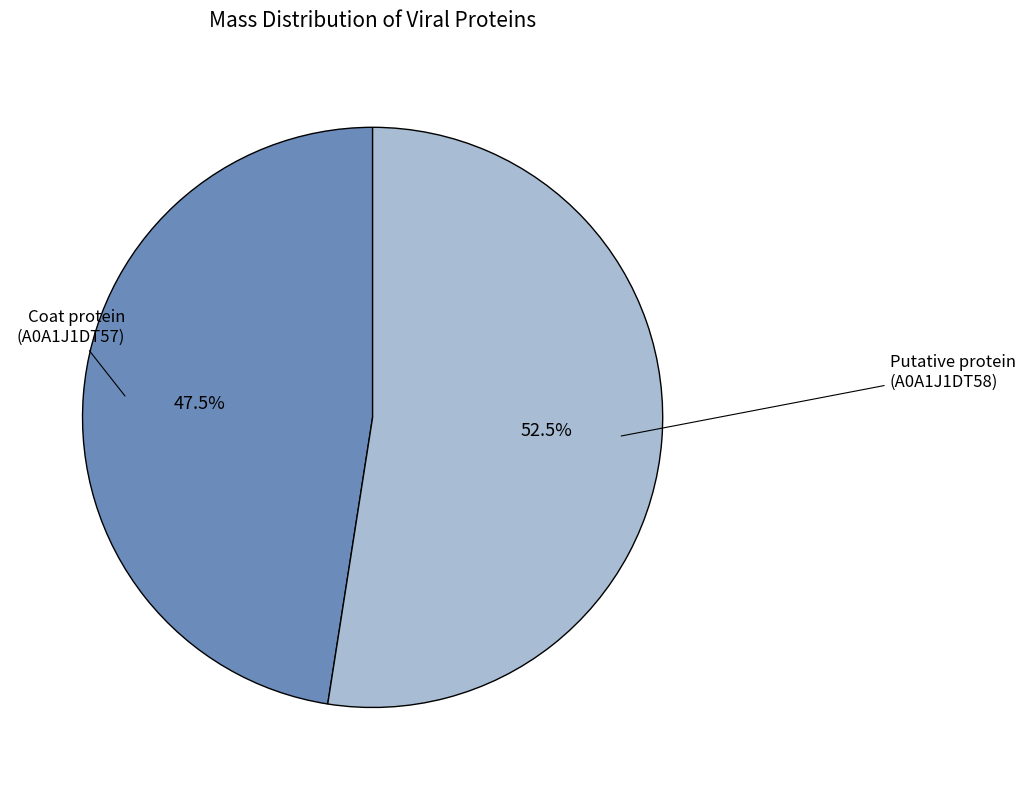

Rank the categories by value from highest to lowest.

tr|A0A1J1DT58|A0A1J1DT58_9VIRU Putative protein, tr|A0A1J1DT57|A0A1J1DT57_9VIRU Coat protein